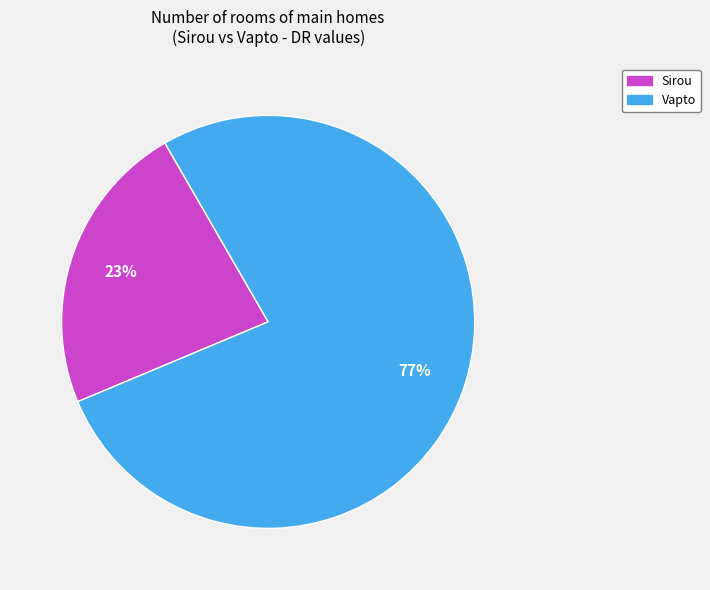

To the nearest percent, what is the difference between the largest and smallest slice percentages?

54%